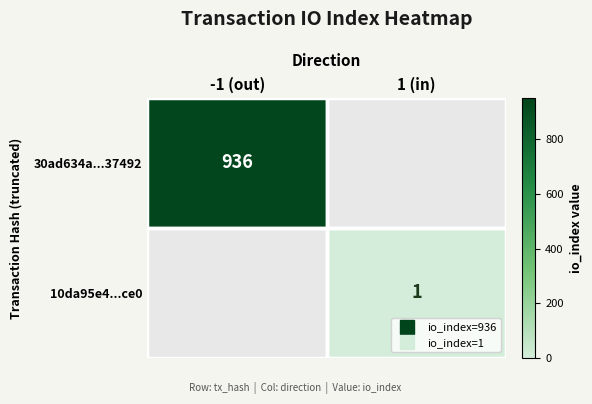

Where is 30ad634a...37492 nearest to the value 936?

-1 (out)